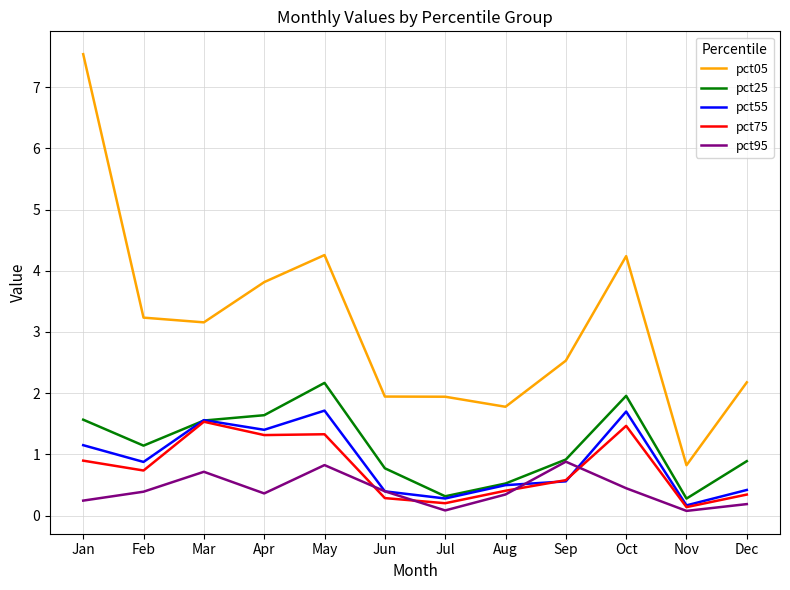

Which label corresponds to the largest value in the chart?

Jan